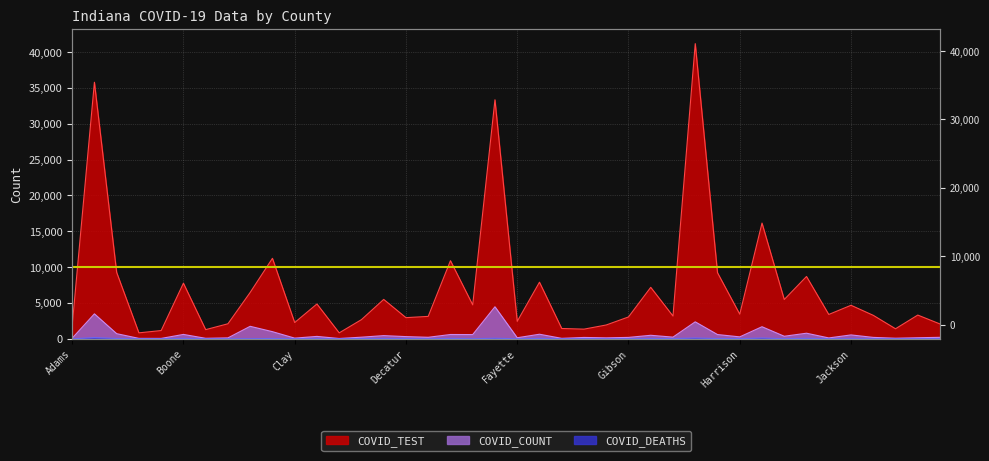

Is it true that COVID_TEST equals 3394 at Huntington?

True